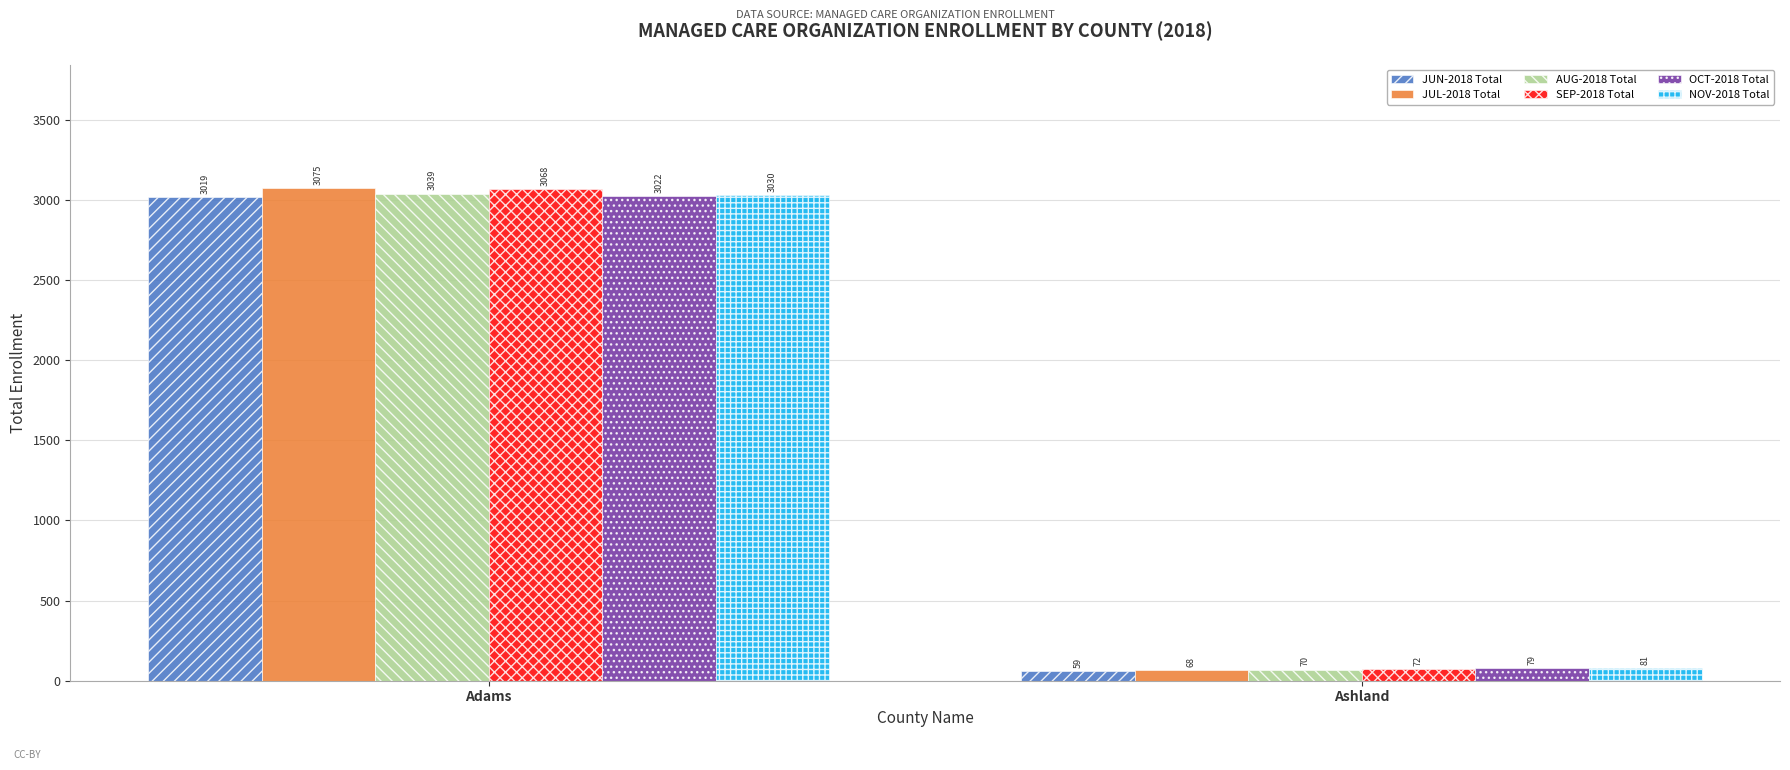

What is the difference between the maximum and minimum values in the OCT-2018 Total series?

2943